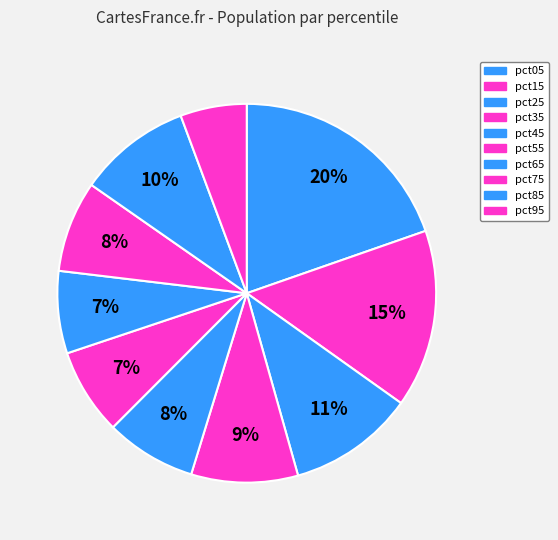

How many slices are in this pie chart?

10